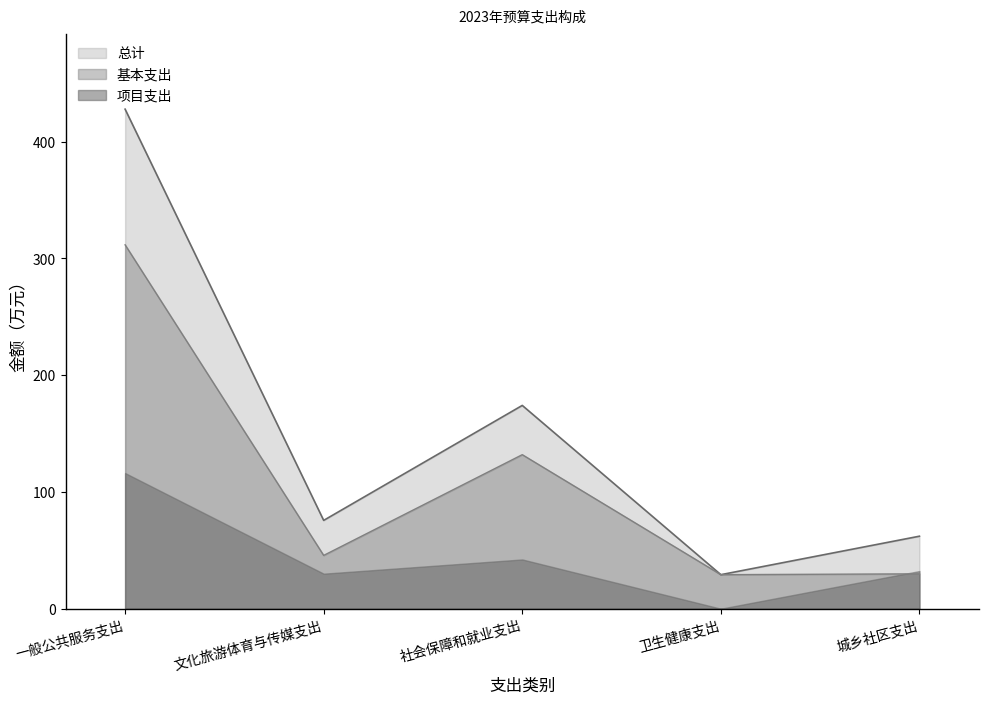

Read the 基本支出 value at 一般公共服务支出.

311.7